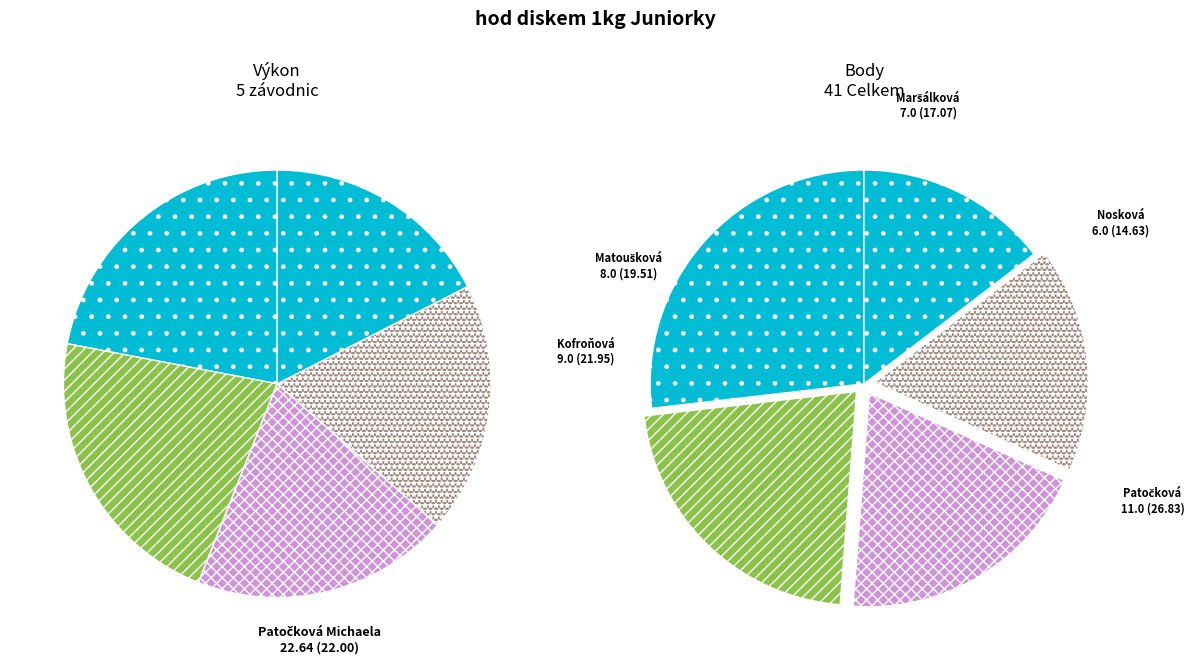

Is Kofroňová Erika the majority of the pie?

No